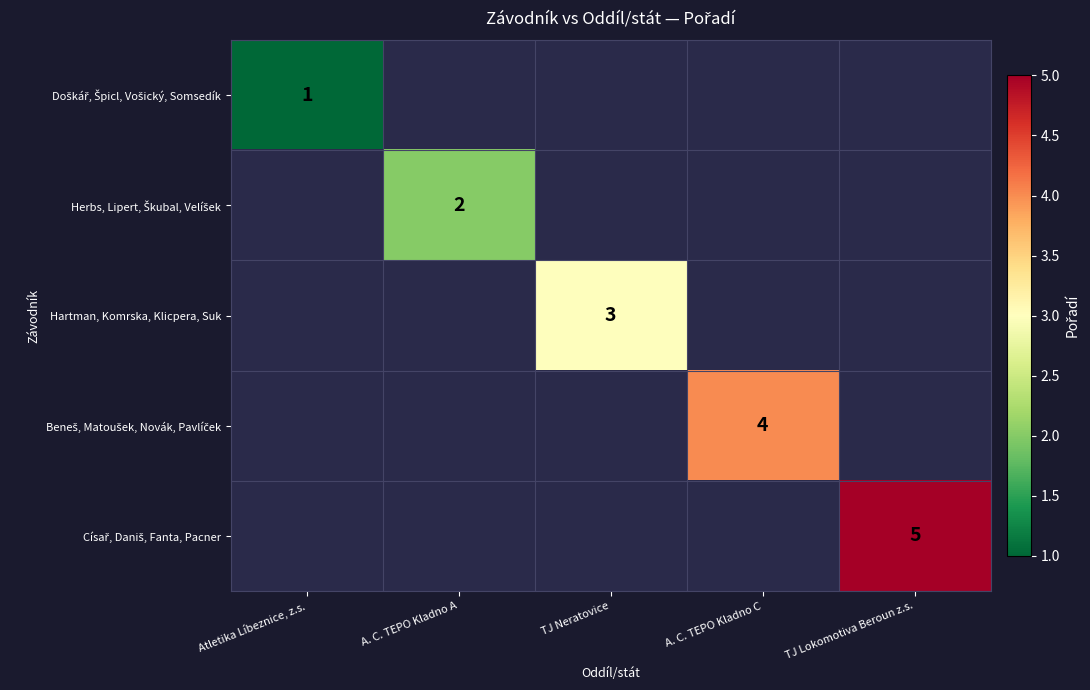

How many values in Císař, Daniš, Fanta, Pacner are above zero?

1